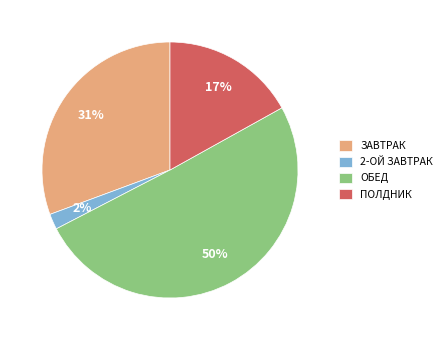

Which has a higher value, ОБЕД or 2-ОЙ ЗАВТРАК?

ОБЕД